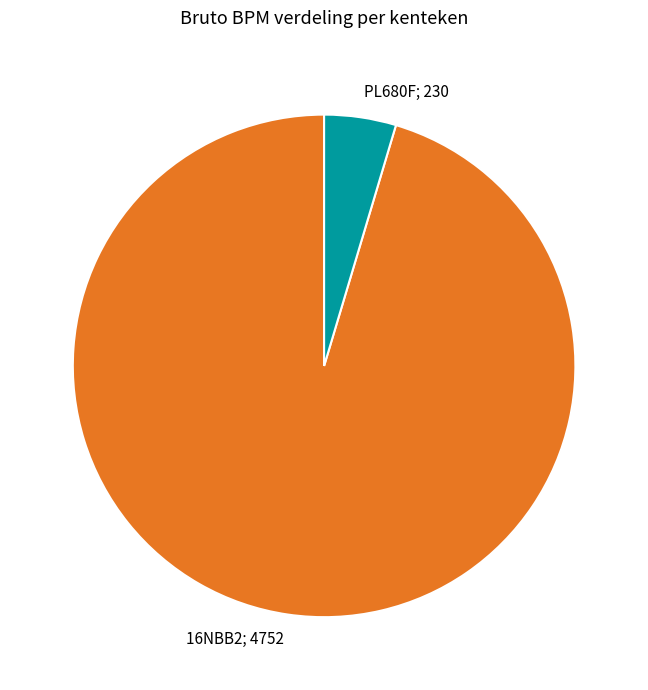

Does any single category account for the majority?

Yes